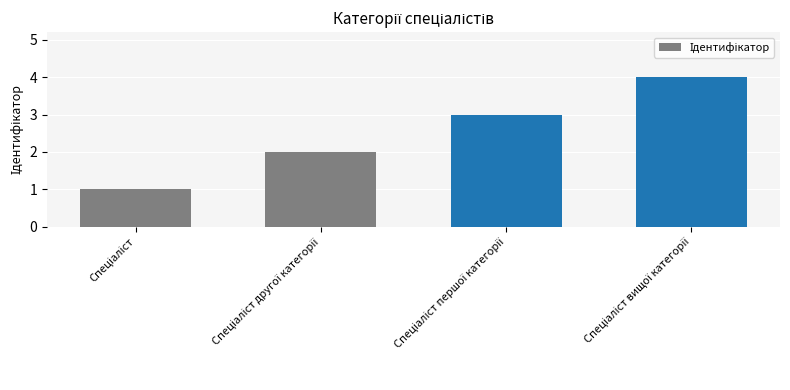

What is the maximum value shown in the chart?

4